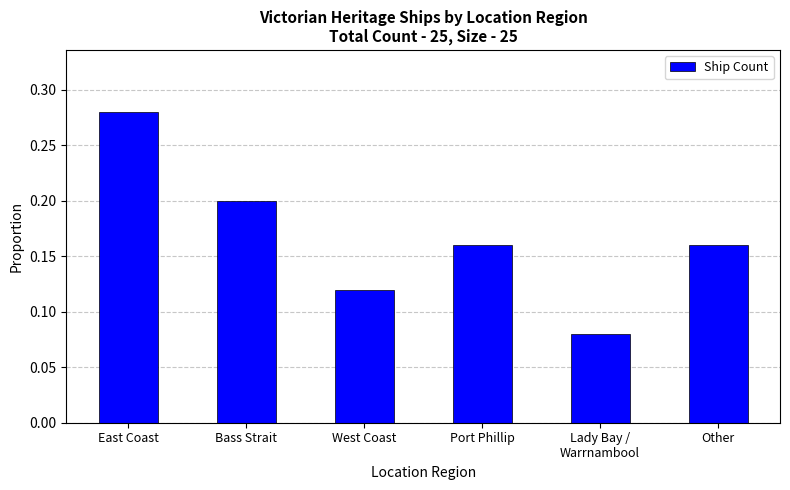

At which label is the value closest to 0?

Lady Bay /
Warrnambool